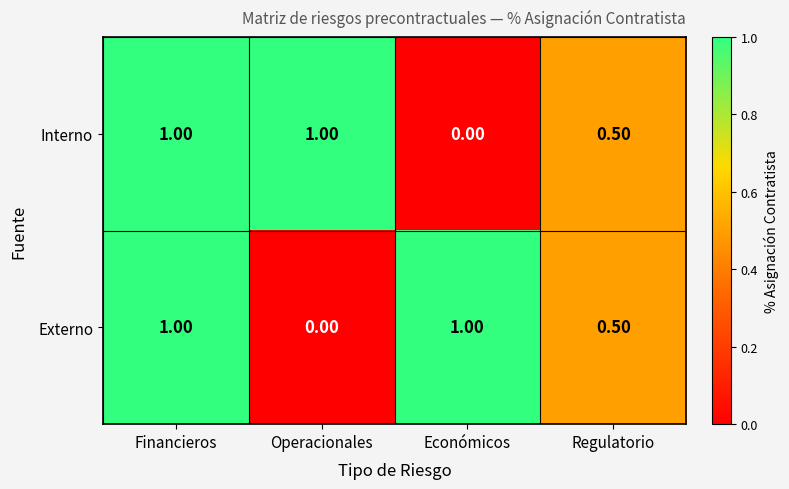

At how many categories does at least one series exceed 0?

4